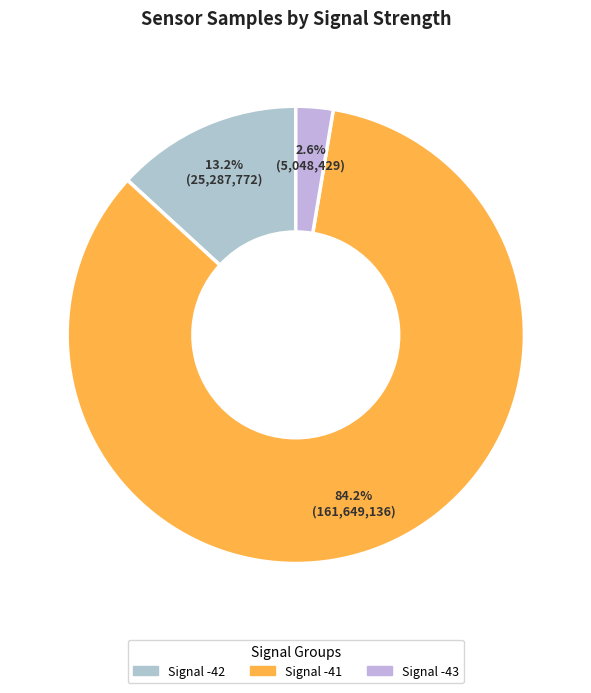

How many segments does this pie chart have?

3